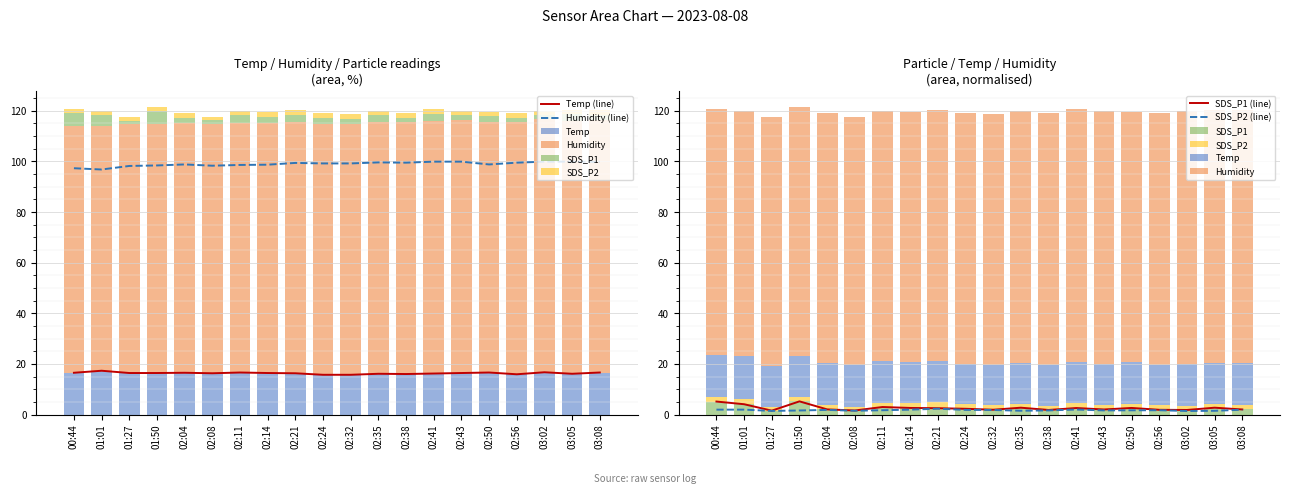

What is the spread (max minus min) of values at 00:44?

95.4